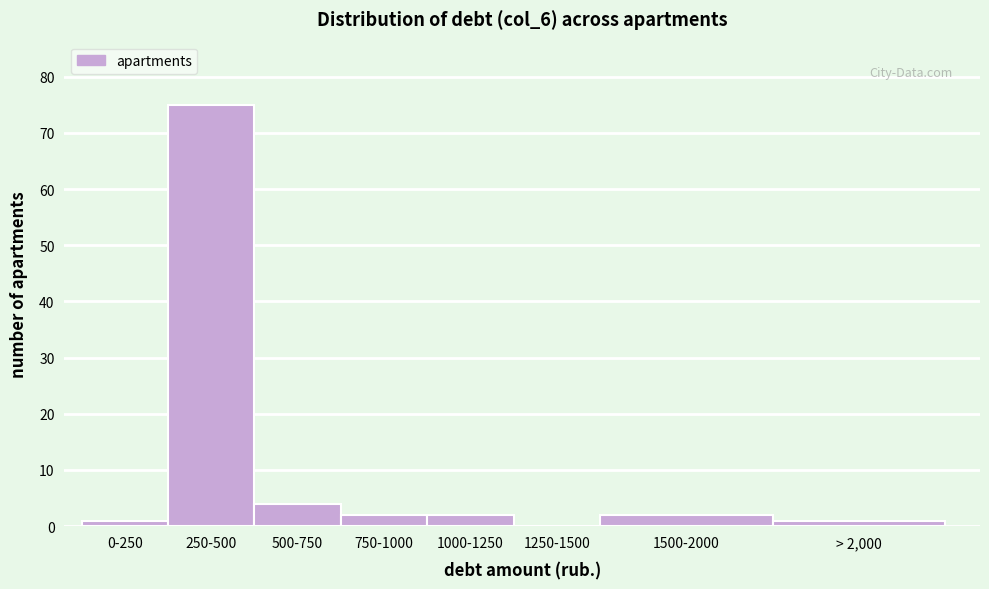

Reading right to left, transcribe all the data shown in this chart.

> 2,000=1	1500-2000=2	1250-1500=0	1000-1250=2	750-1000=2	500-750=4	250-500=75	0-250=1